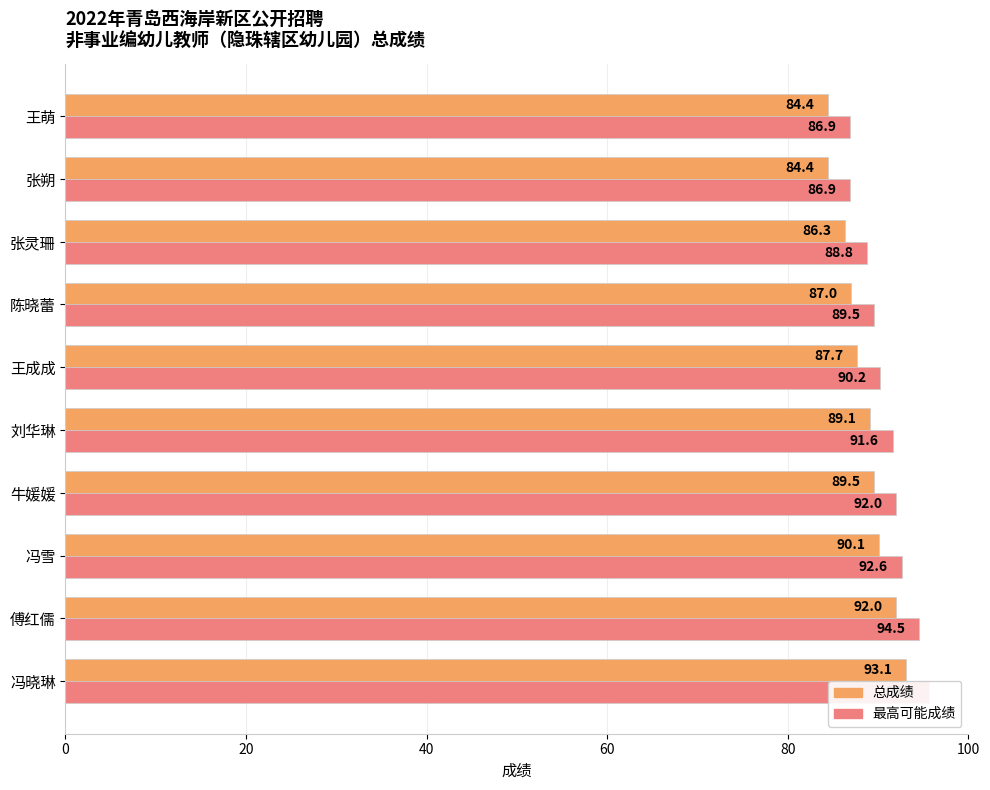

What is the average value of the 总成绩 series?

88.4